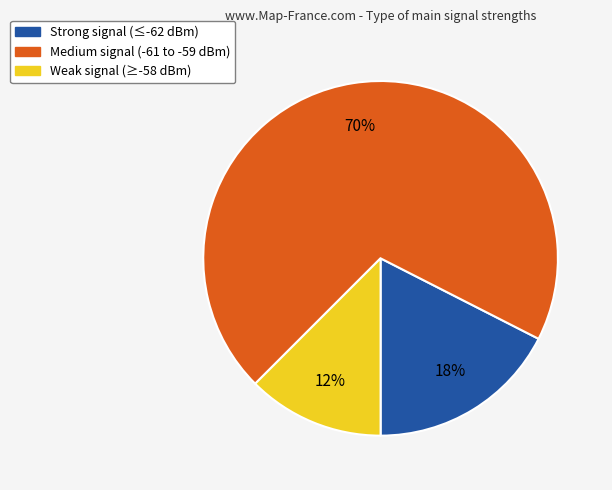

To the nearest percent, what is the average slice percentage?

33%